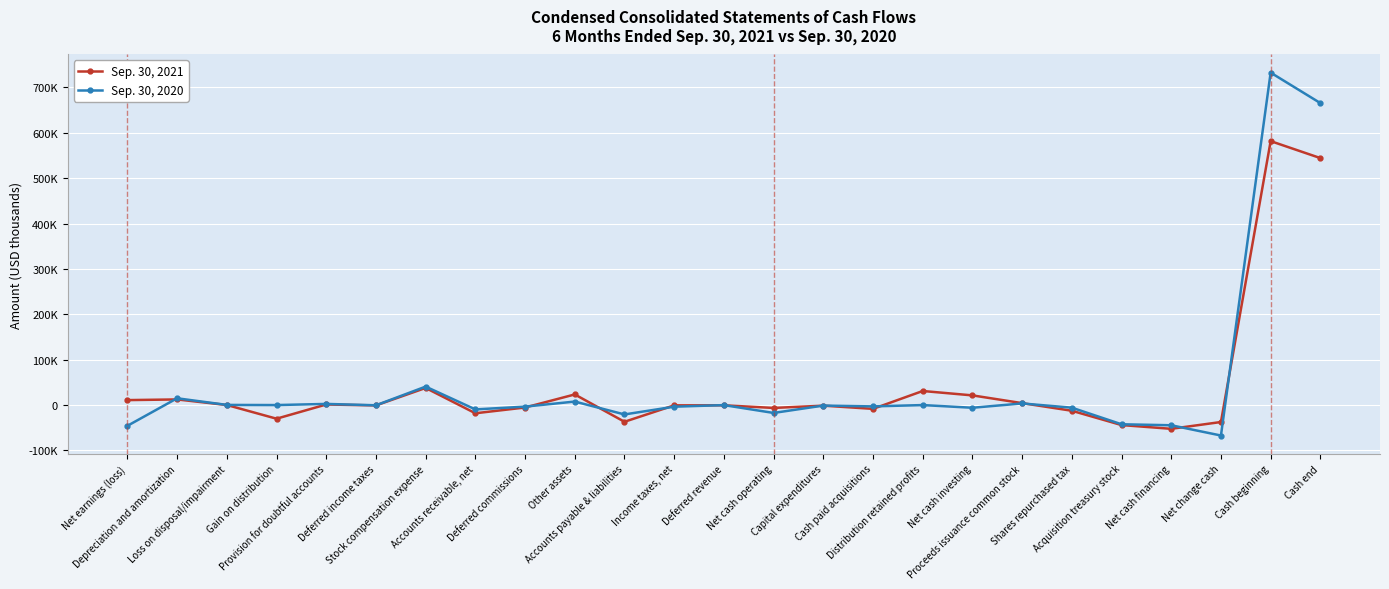

Rank the series at Distribution retained profits from lowest to highest value.

Sep. 30, 2020, Sep. 30, 2021